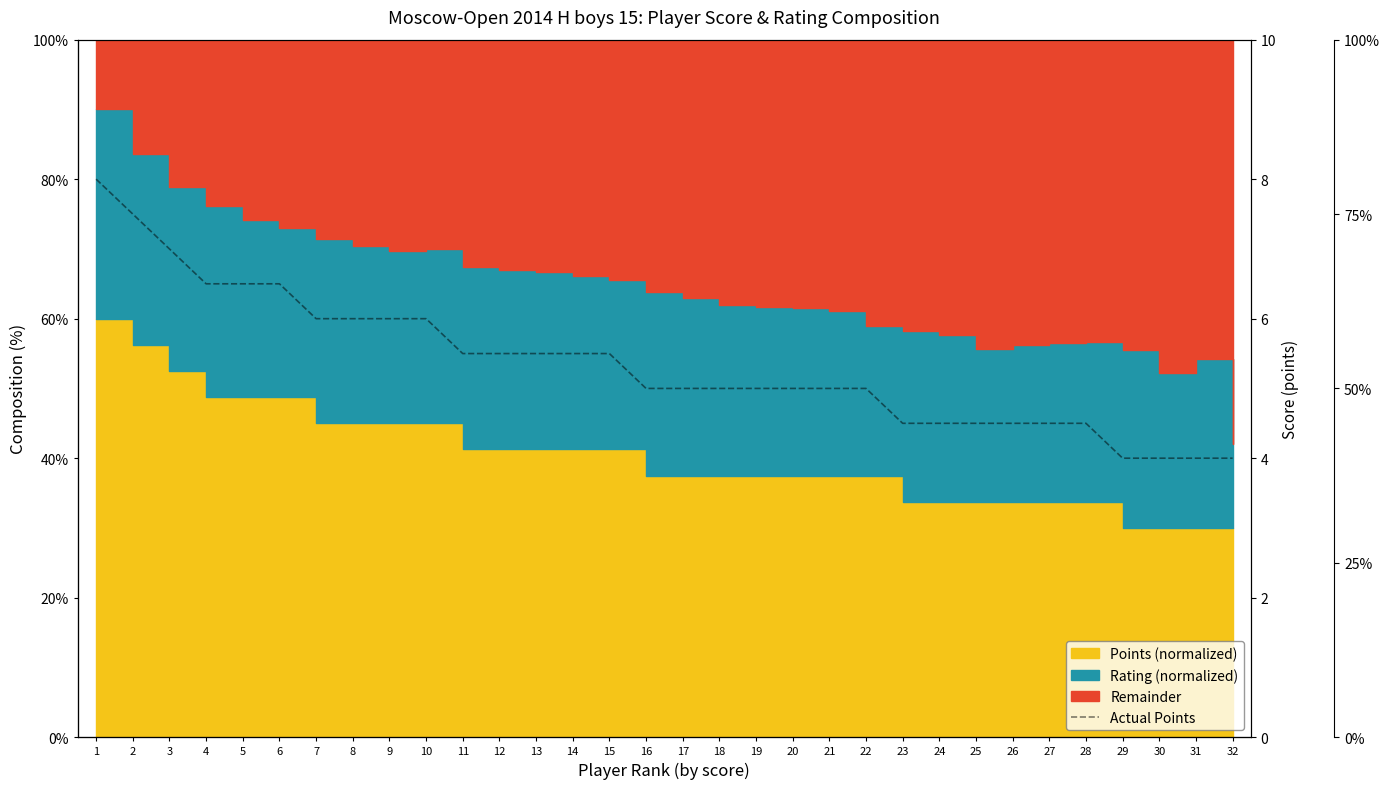

Reading right to left, transcribe all the data shown in this chart.

4.0	4.0	4.0	4.0	4.5	4.5	4.5	4.5	4.5	4.5	5.0	5.0	5.0	5.0	5.0	5.0	5.0	5.5	5.5	5.5	5.5	5.5	6.0	6.0	6.0	6.0	6.5	6.5	6.5	7.0	7.5	8.0